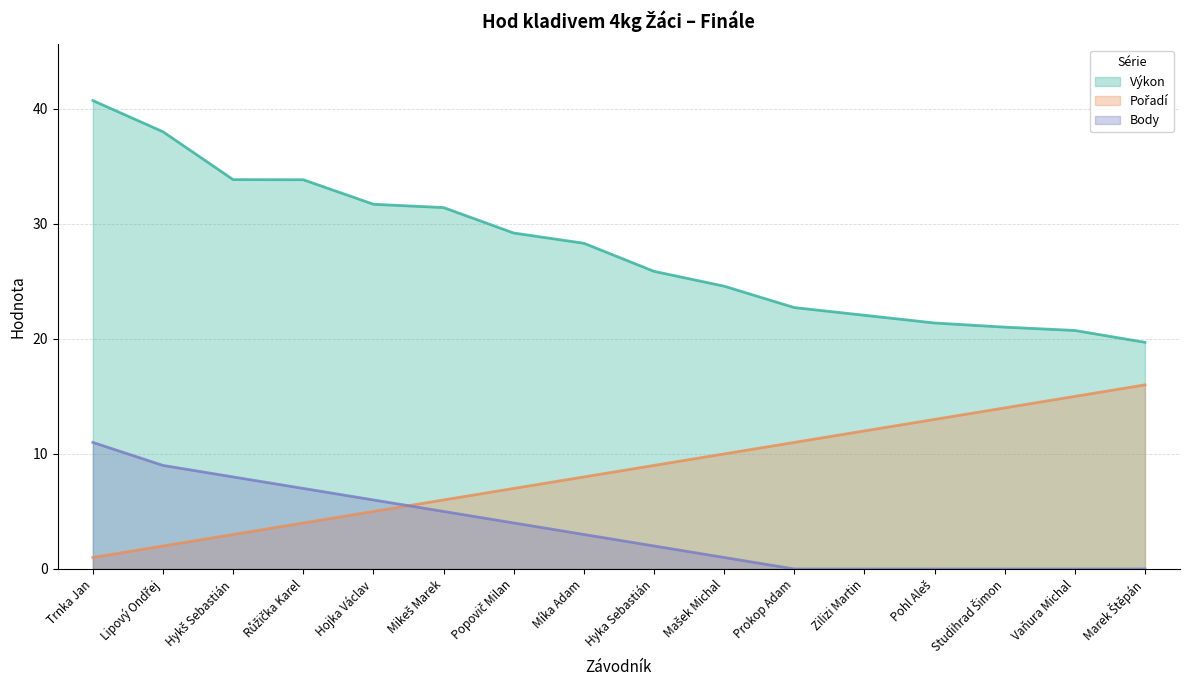

At which label does Pořadí reach its minimum?

Trnka Jan